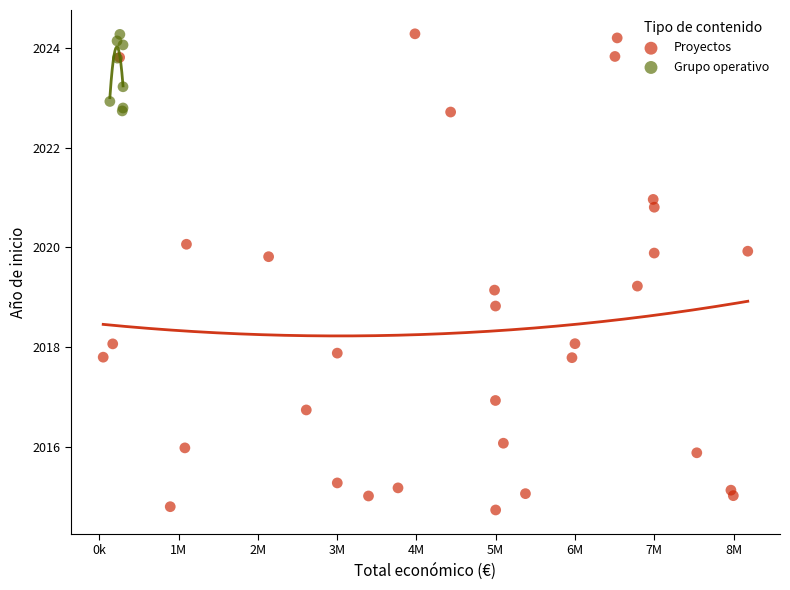

Which series has the largest Y range (max minus min)?

Proyectos